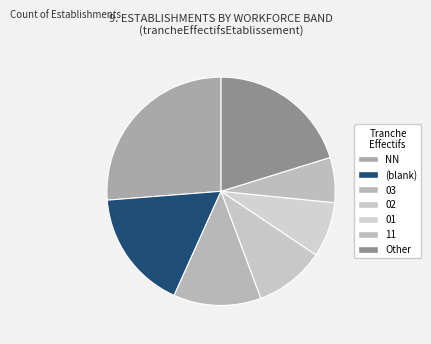

Count the number of slices in the pie.

7